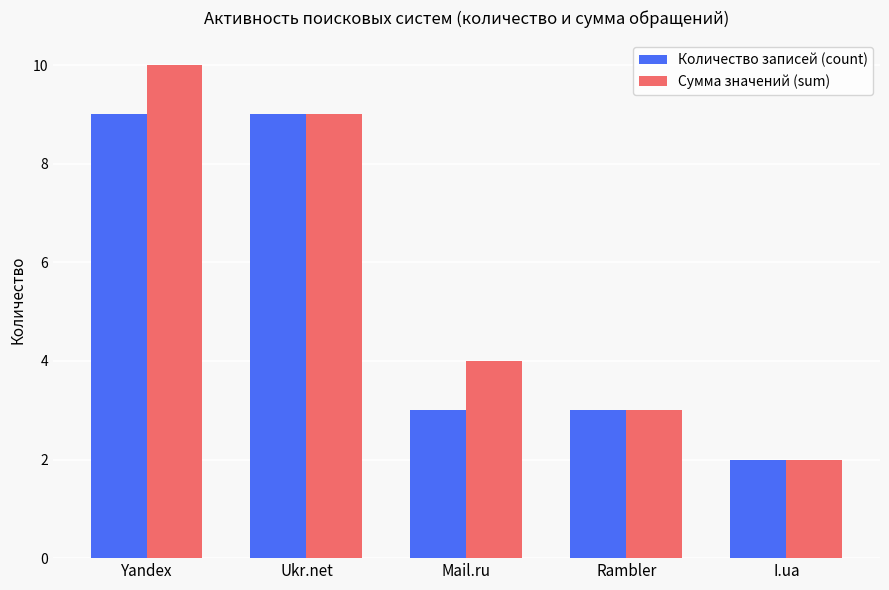

What is the average value of the Сумма значений (sum) series?

6